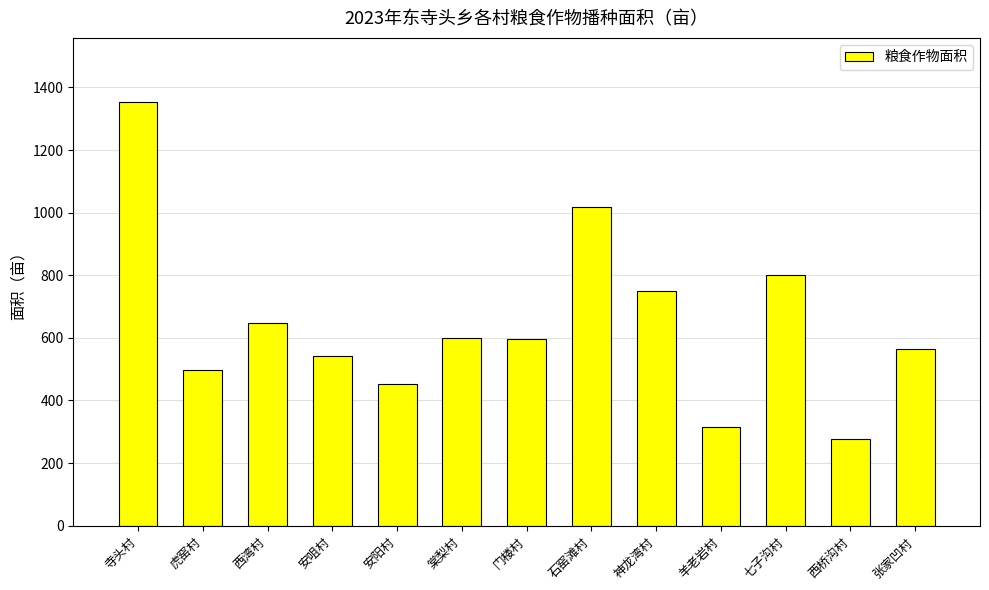

Which category has the highest value across all series?

寺头村